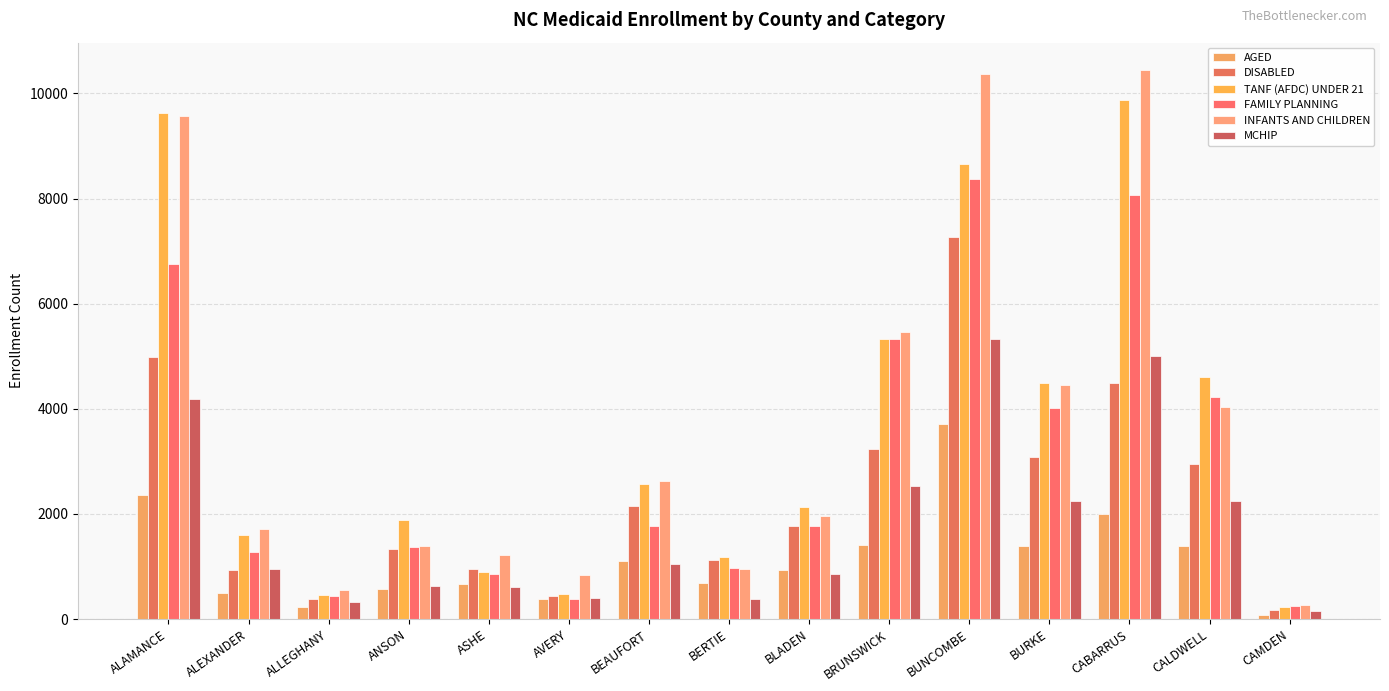

Are the bars horizontal?

No